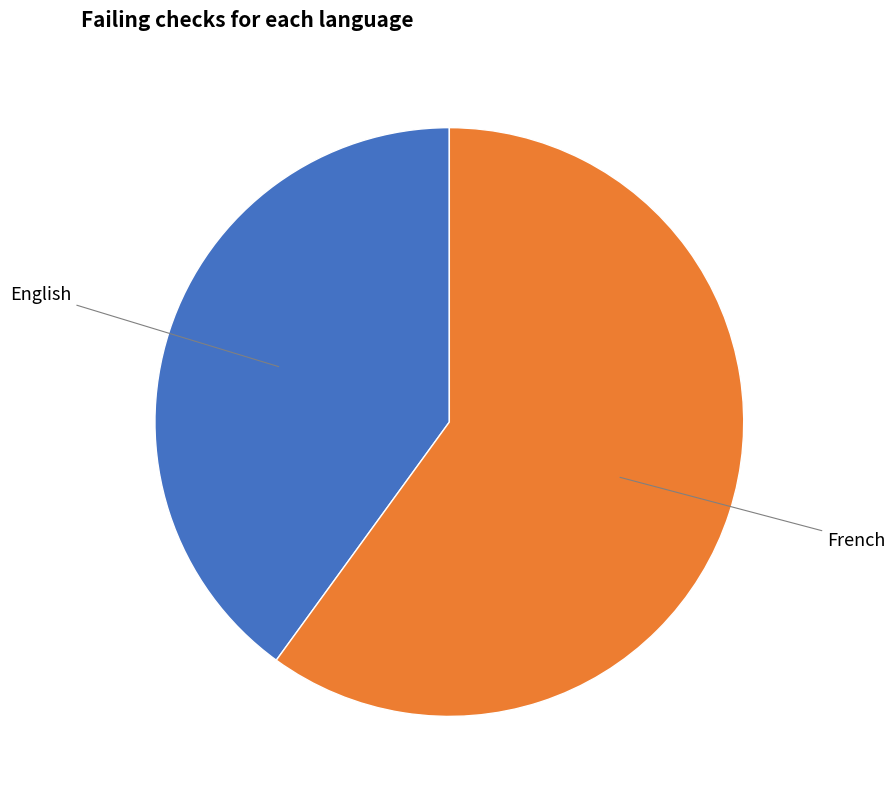

Is there a majority slice in this chart?

Yes